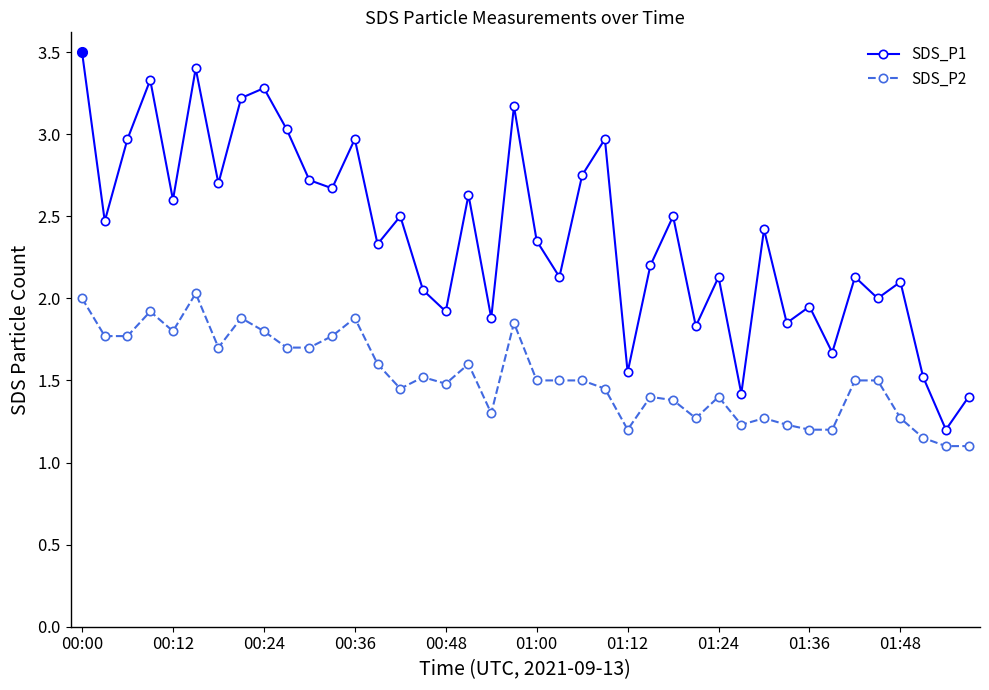

Is this an area chart (filled region under the line)?

No